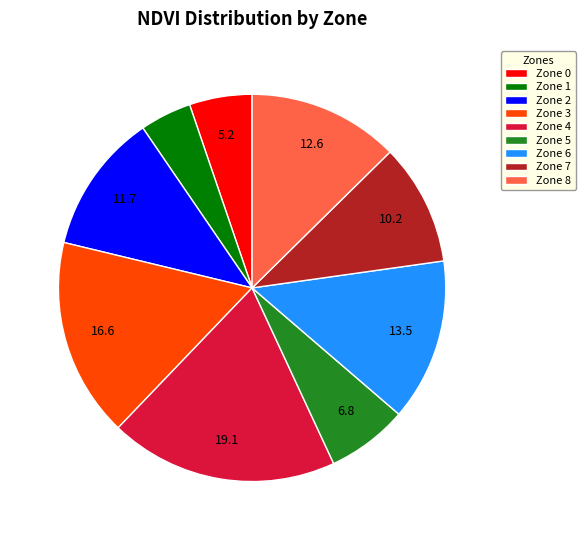

Is the sum of Zone 2 and Zone 6 greater than half?

No